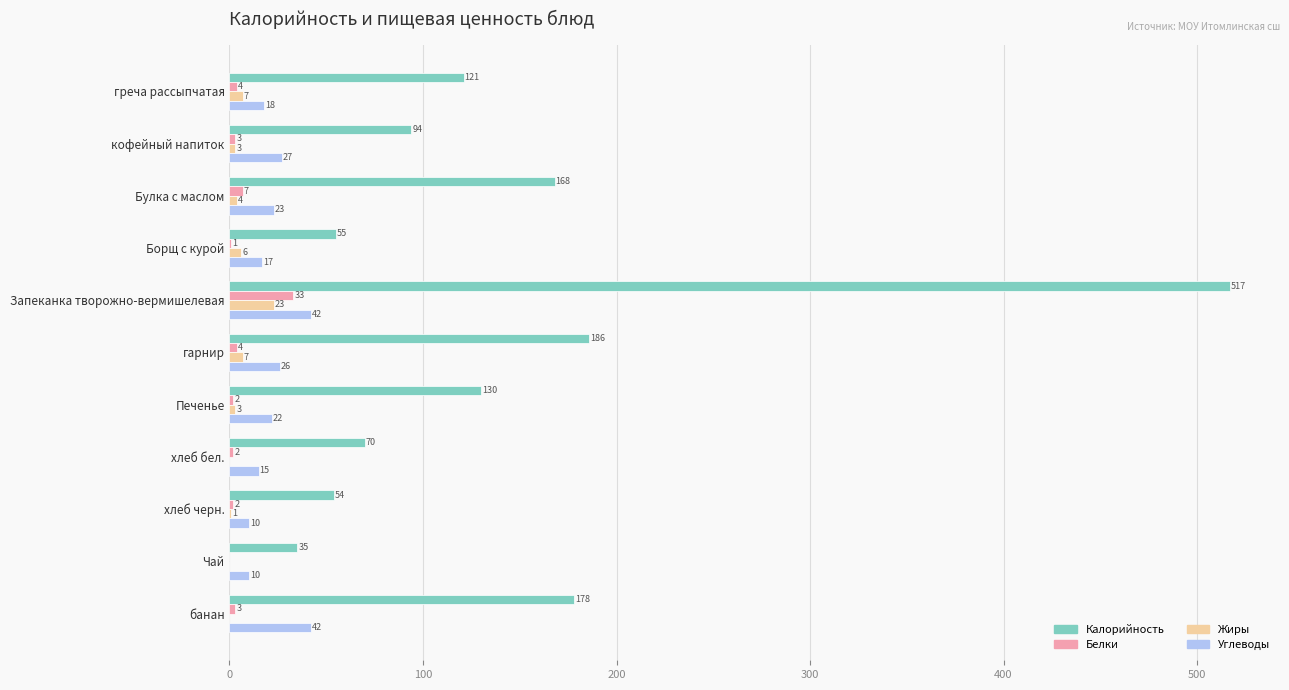

The value of Белки at Чай is 0. True or false?

True